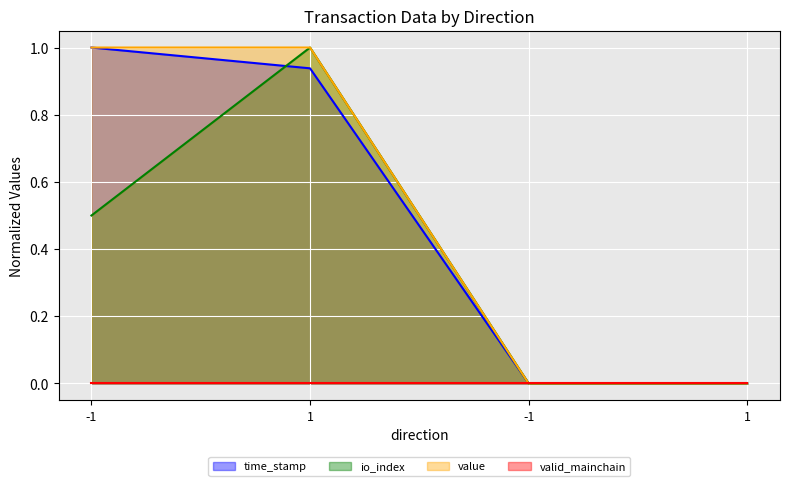

Which series has the widest spread of values?

time_stamp